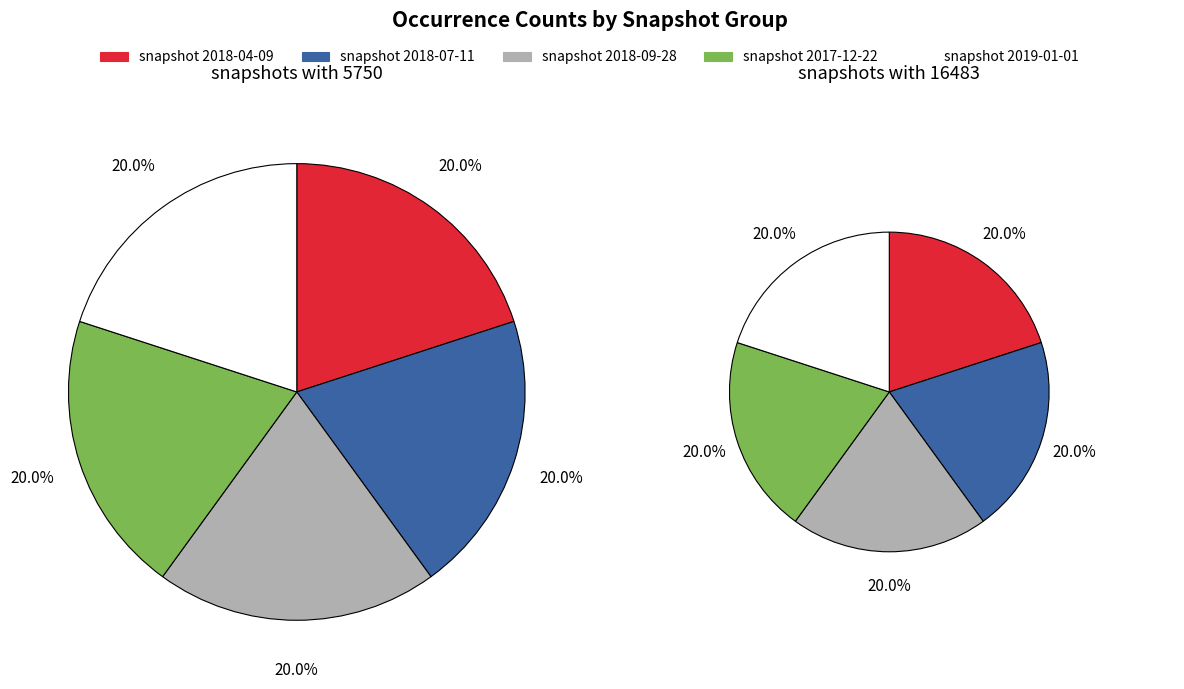

Is there any slice that represents more than half of the pie?

No